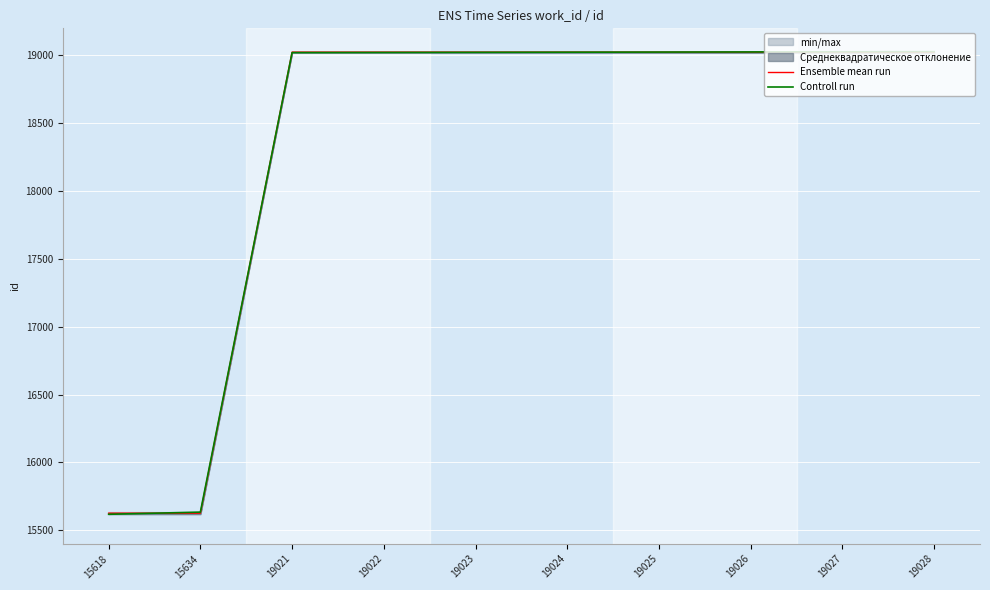

At how many categories does at least one series exceed 16640?

8